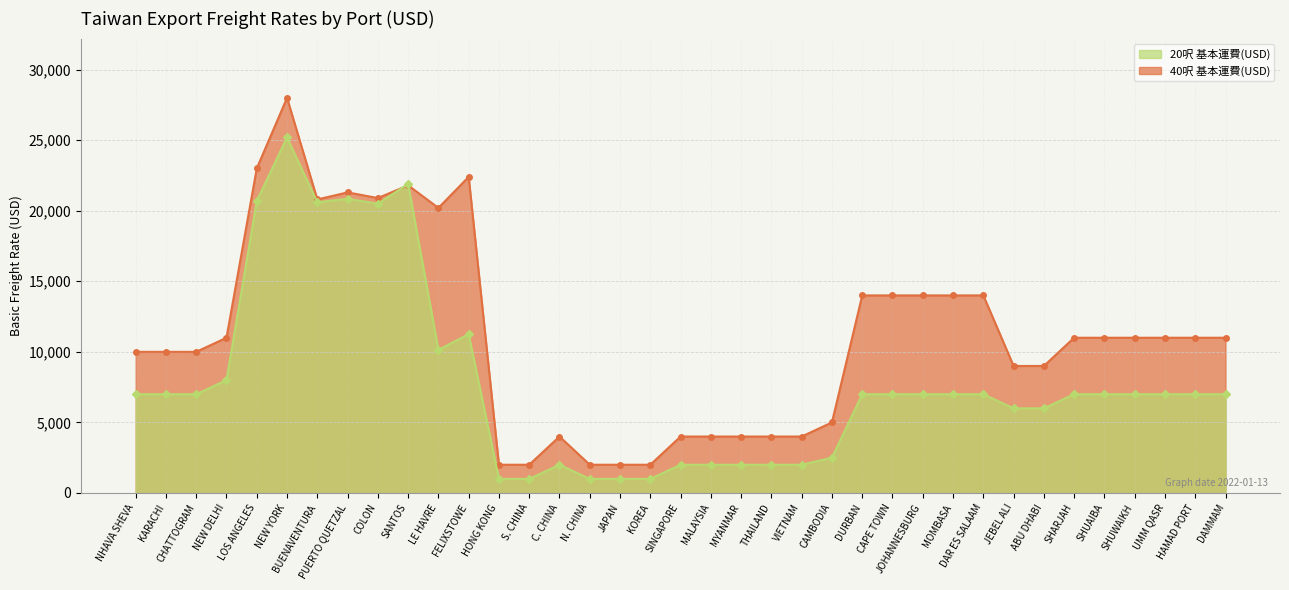

How many series are shown in this chart?

2